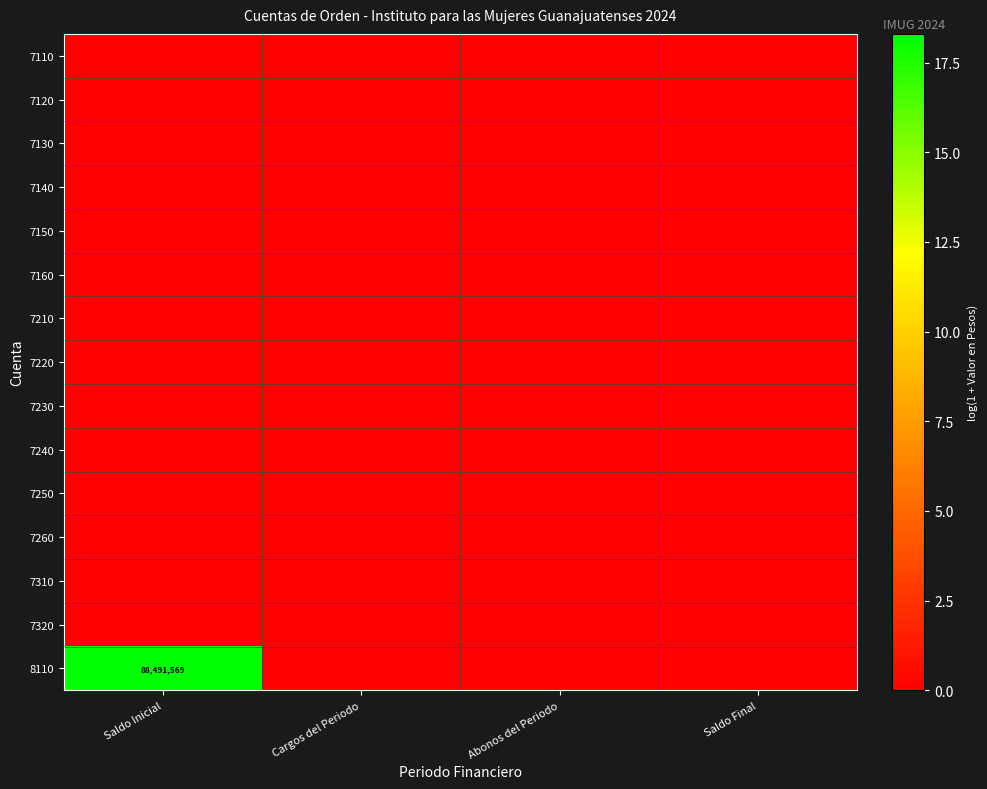

Is the value of 7320 at Abonos del Periodo greater than the value of 7110 at Abonos del Periodo?

No